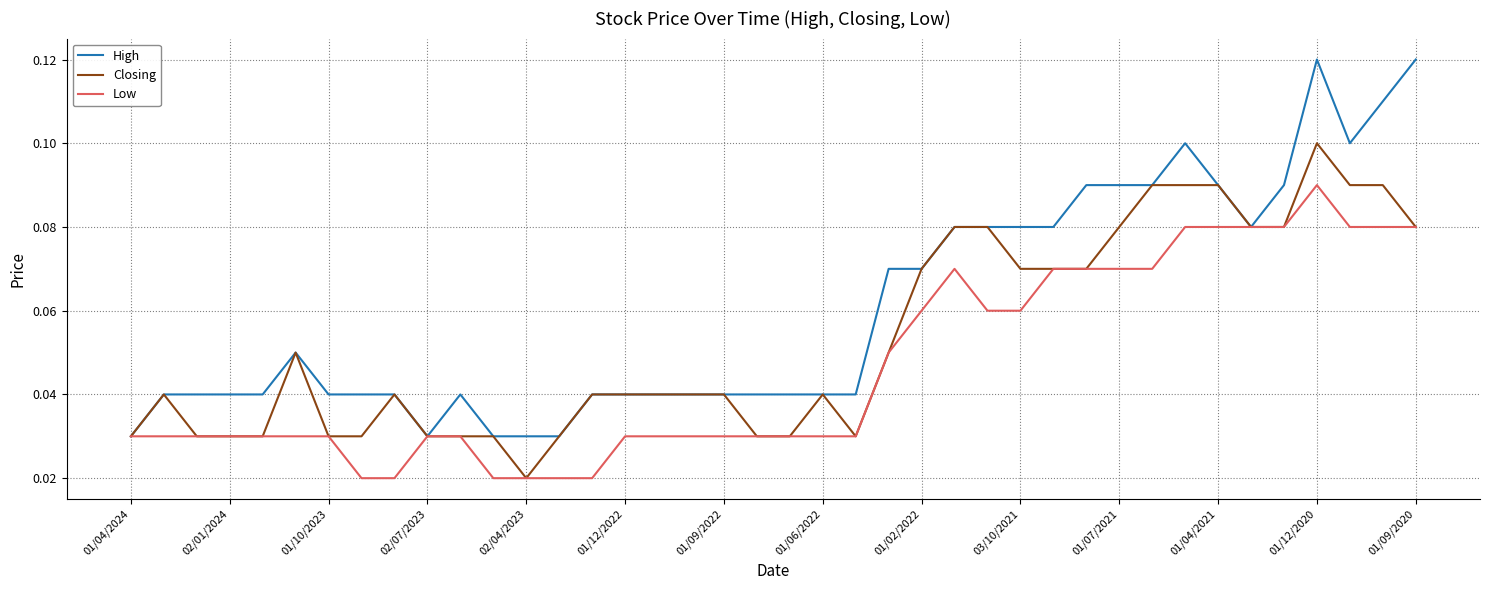

Which series has the largest range (max minus min)?

High